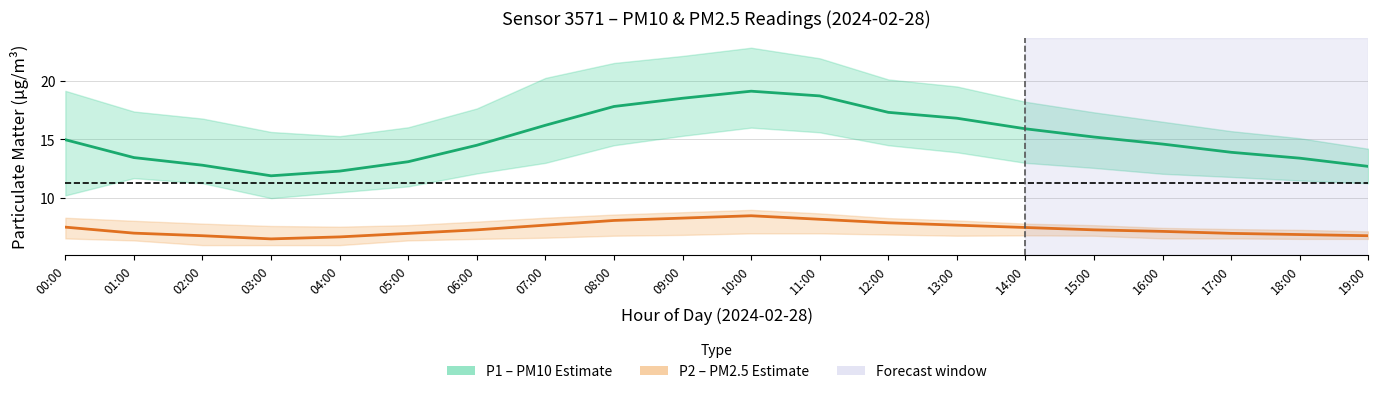

What is the greatest value displayed?

19.1